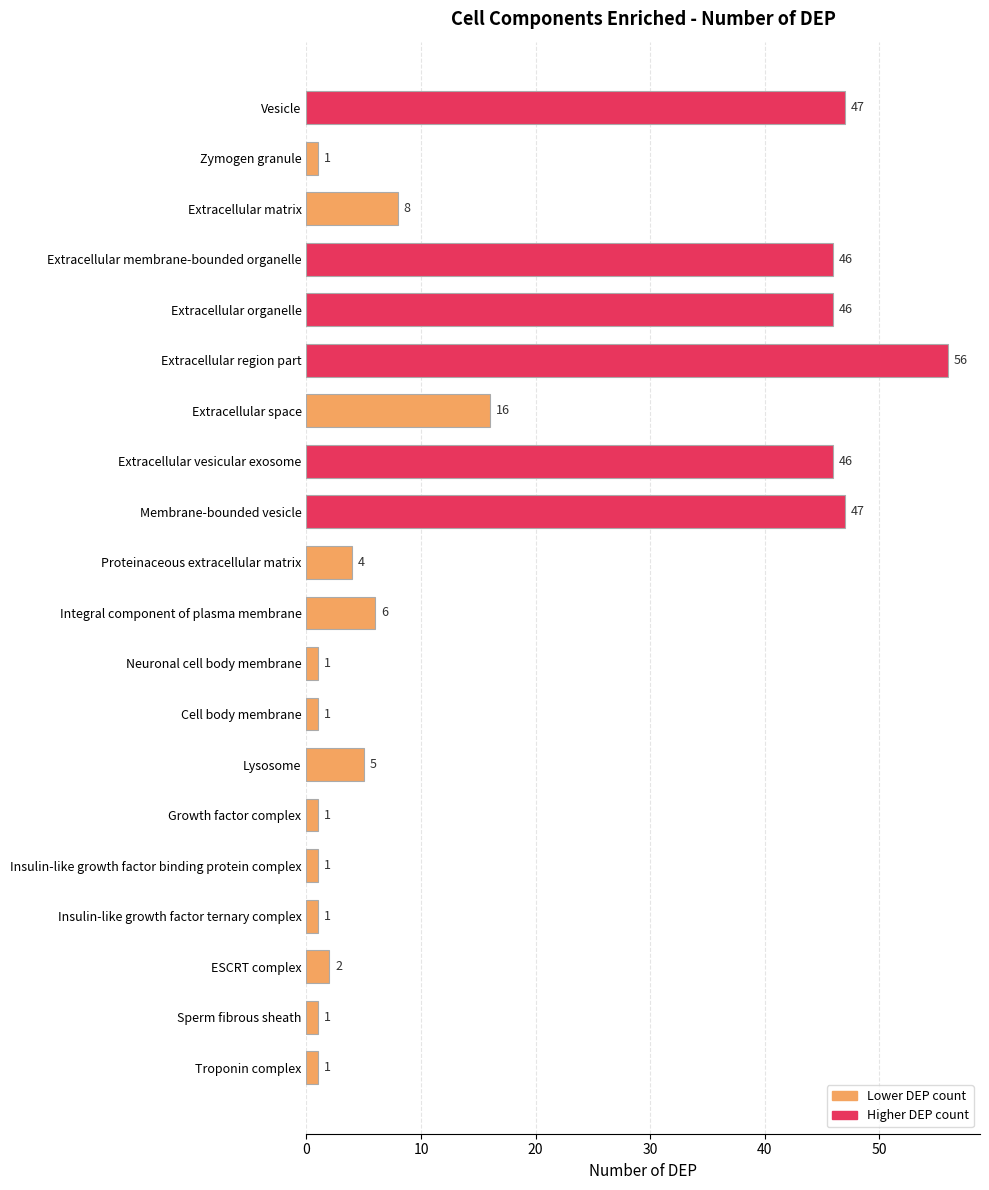

The chart shows a value of 5 at Extracellular space. True or false?

False